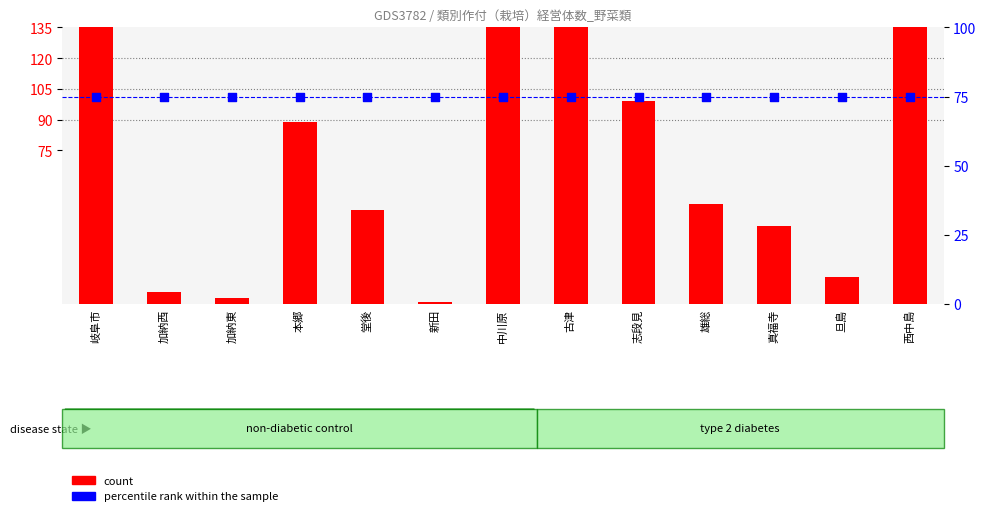

Which series has the largest Y range (max minus min)?

count